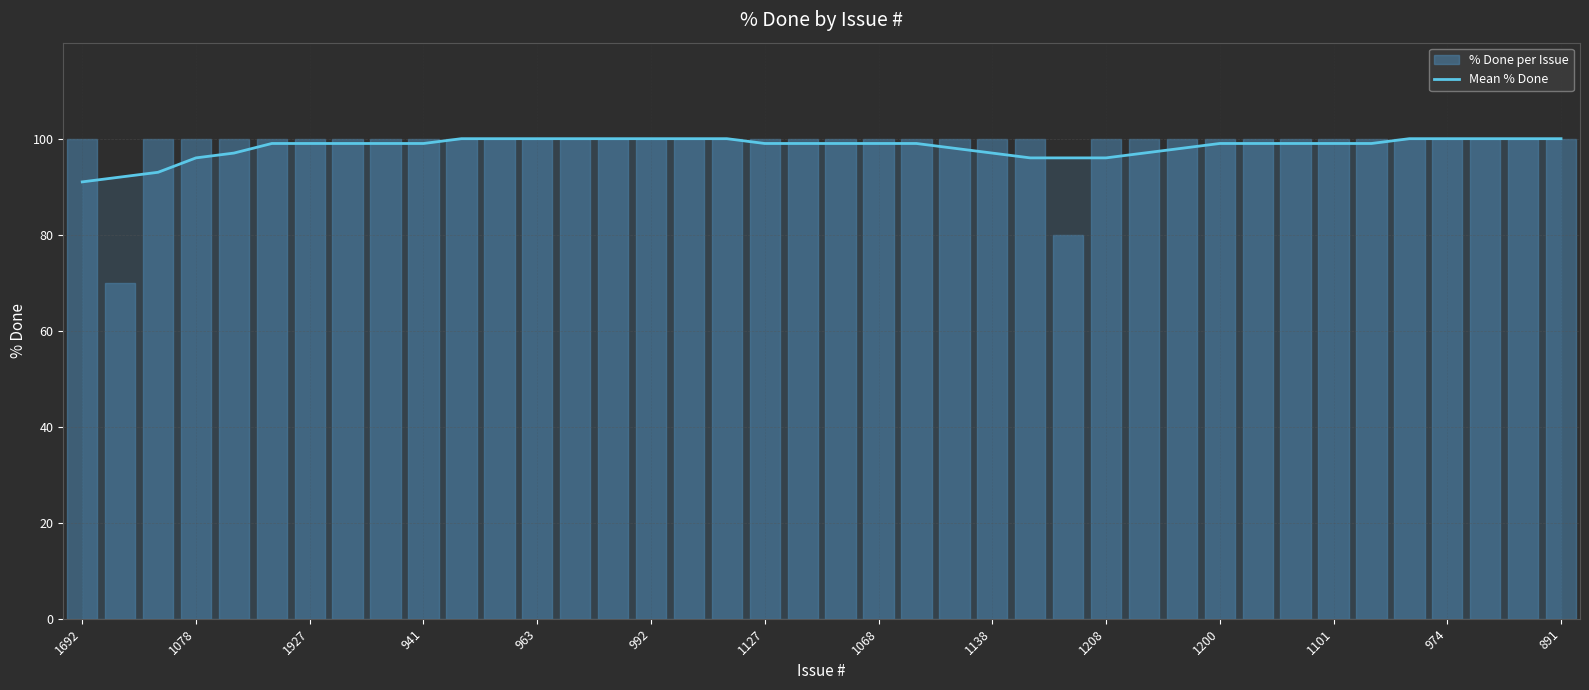

The value of Mean % Done at 992 is 100. True or false?

True